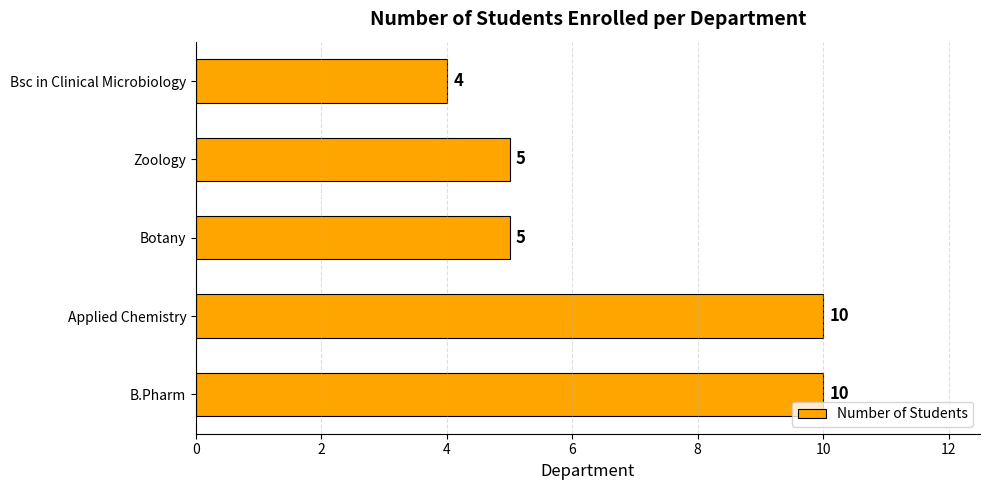

How many values are between 5 and 10?

4